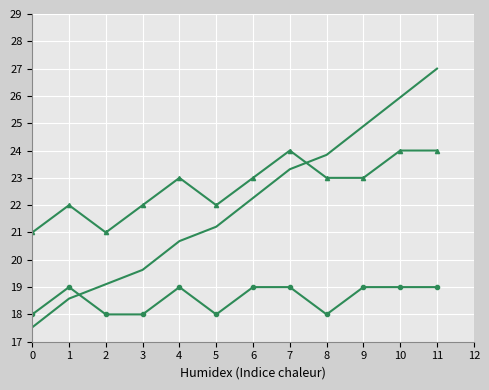

What is the difference between the highest and lowest values at 2?

3.0